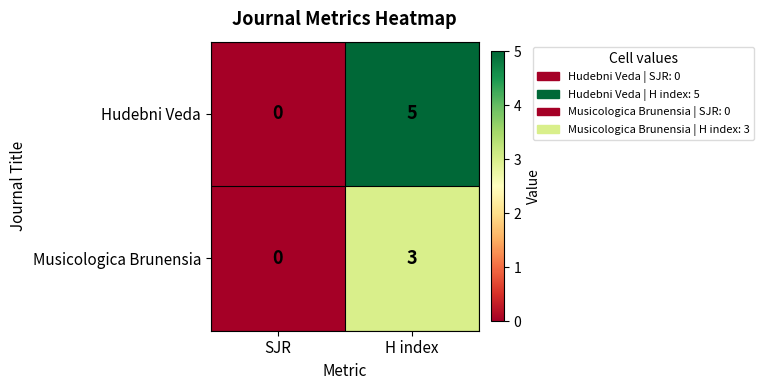

What is the sum of the Musicologica Brunensia values at H index and SJR?

3